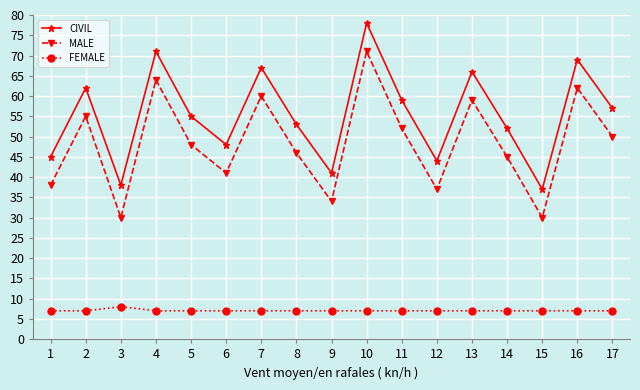

How many lines are shown in the chart?

3